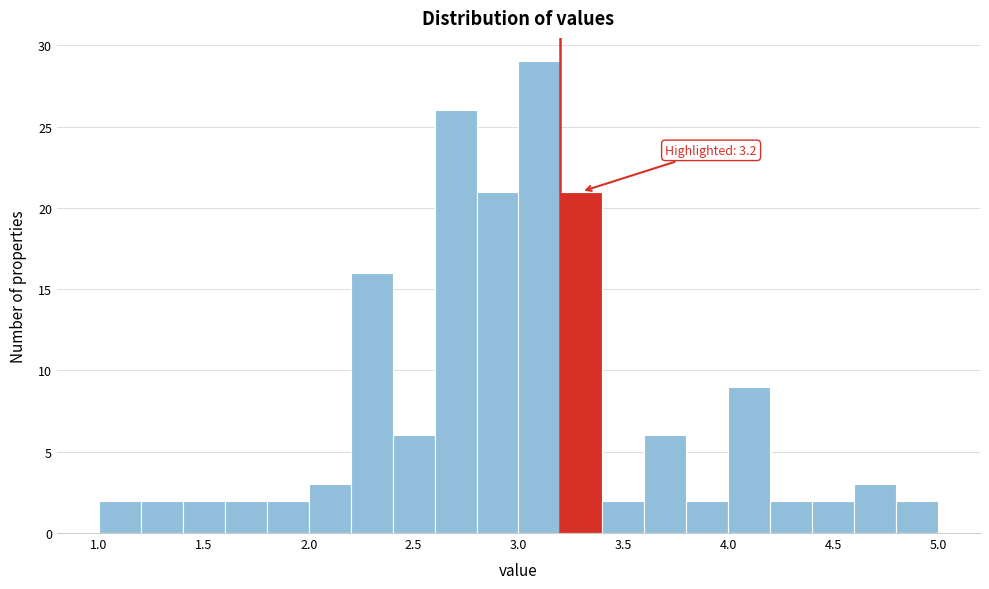

Which range on the x-axis has the tallest bar?

3.0 to 3.2